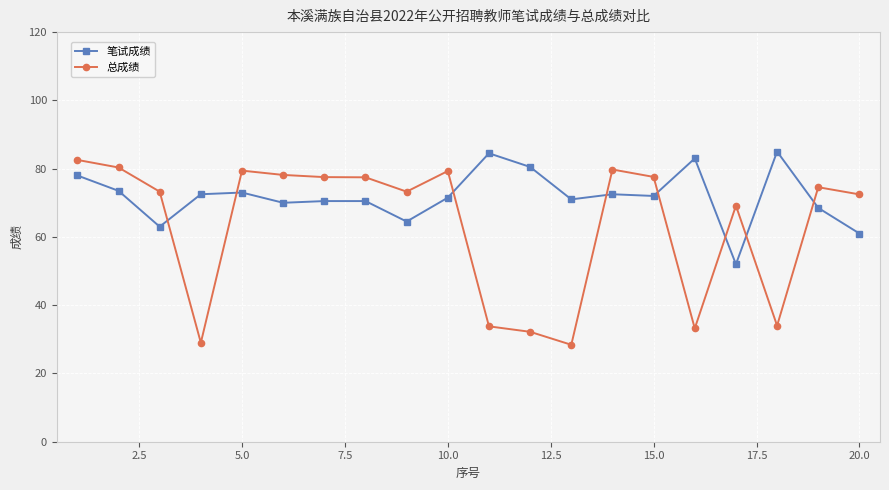

What is the smallest value displayed?

28.4